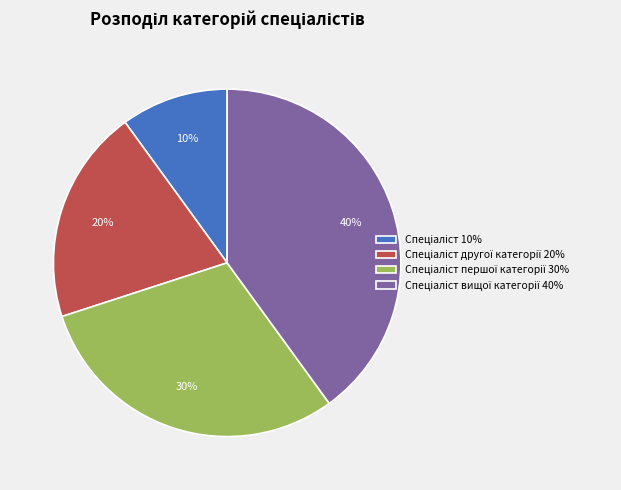

Is there any slice that represents more than half of the pie?

No